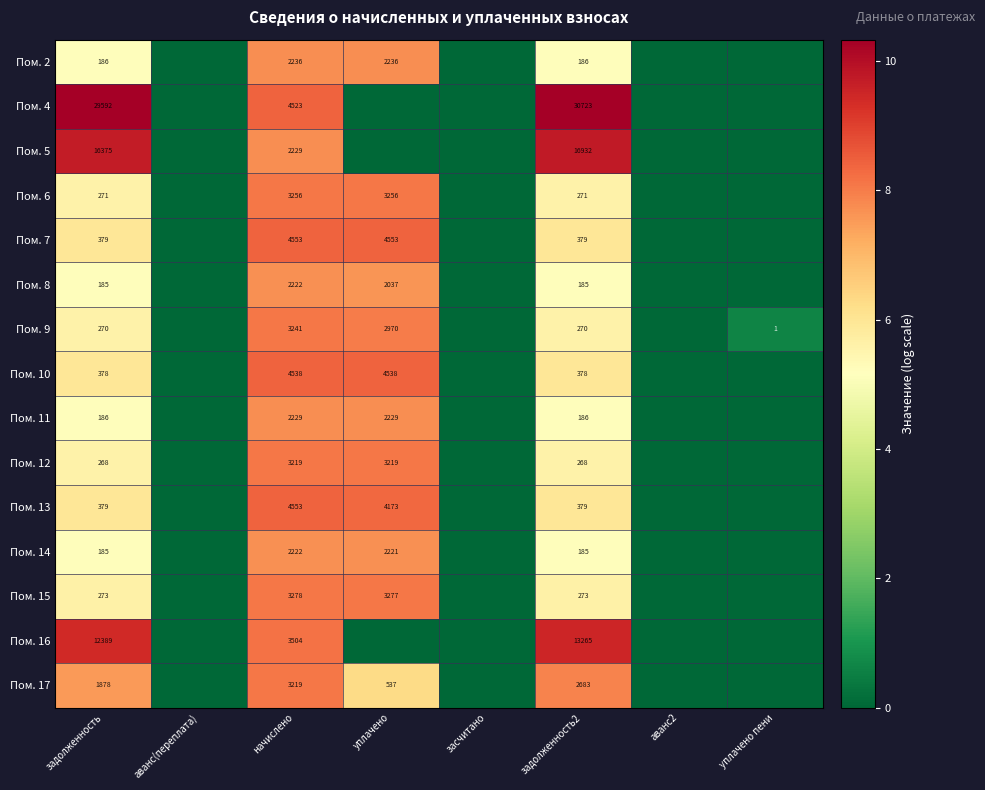

At which category is the sum across all series the highest?

начислено